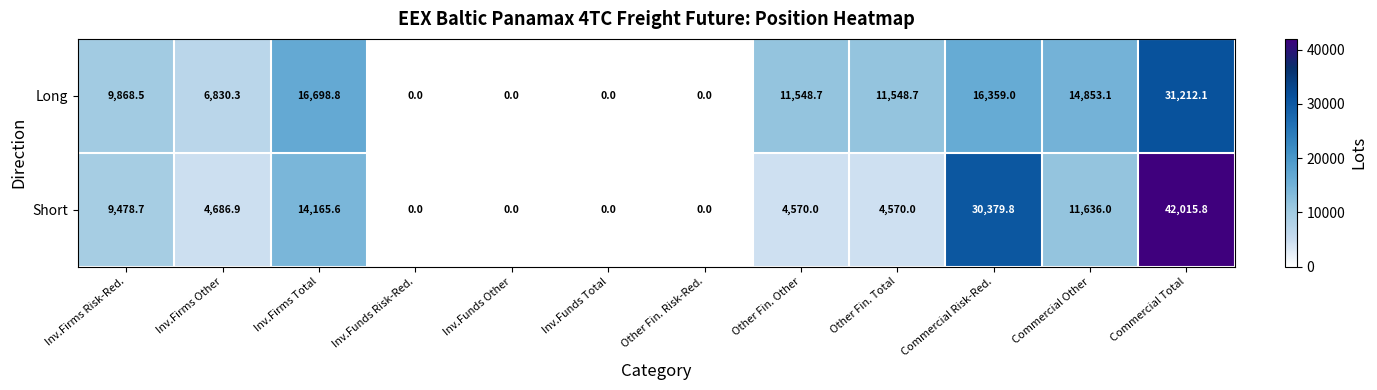

What is the sum of all Short values?

121502.8